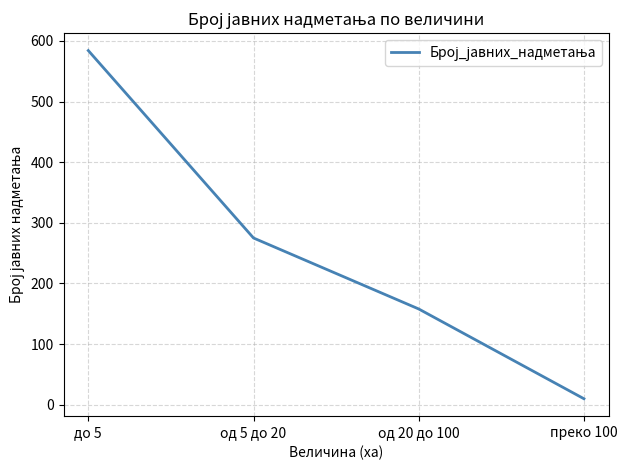

Count the values in the range 158 to 584.

3